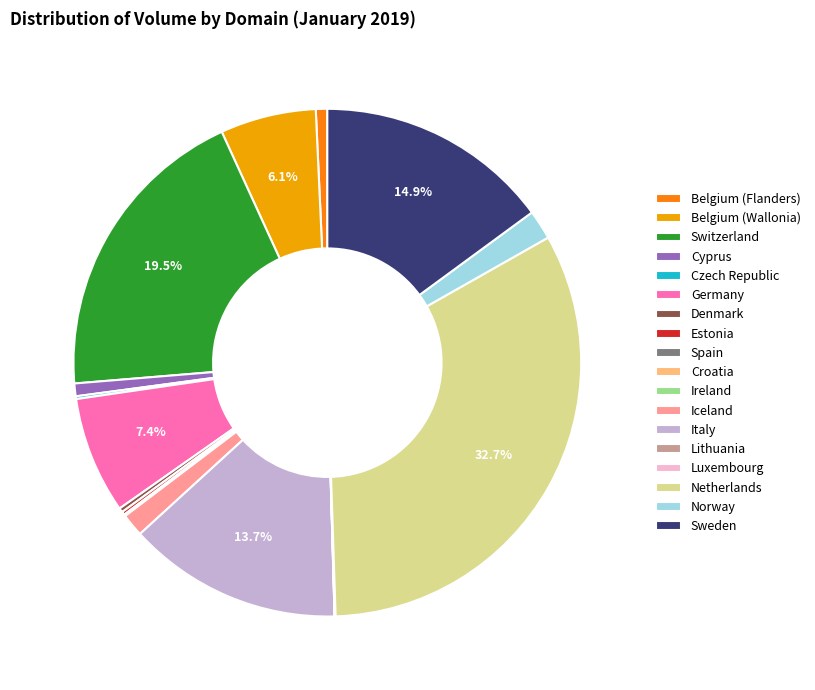

Which slice is the largest?

Netherlands